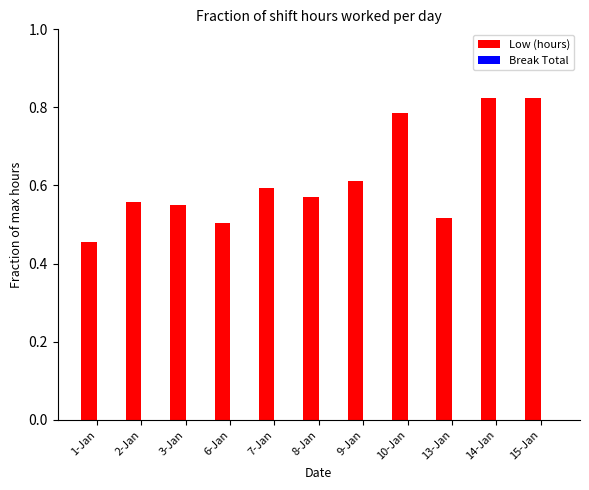

What is the difference between the values at 6-Jan and 10-Jan?

0.3